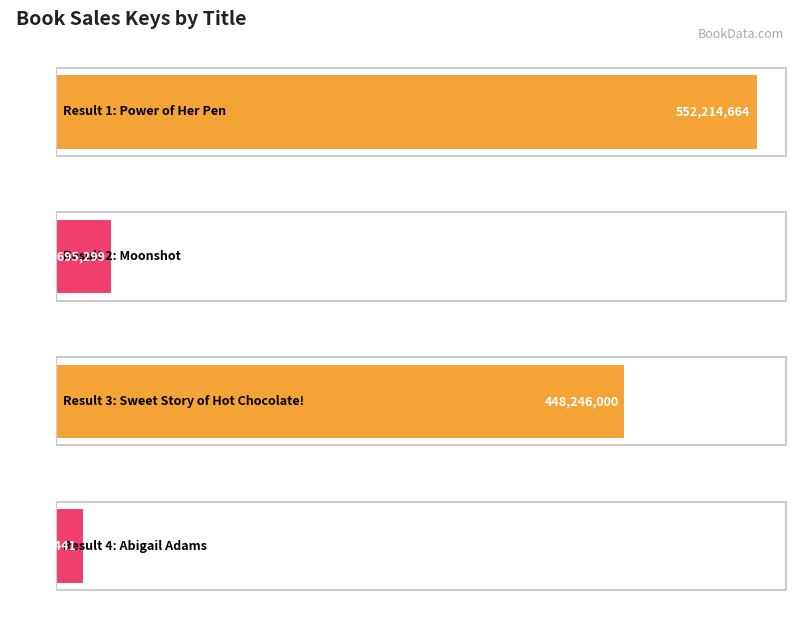

Reading left to right, transcribe all the data shown in this chart.

Power of Her Pen=552214664	Moonshot=44695299	Sweet Story of Hot Chocolate!=448246000	Abigail Adams=22301441